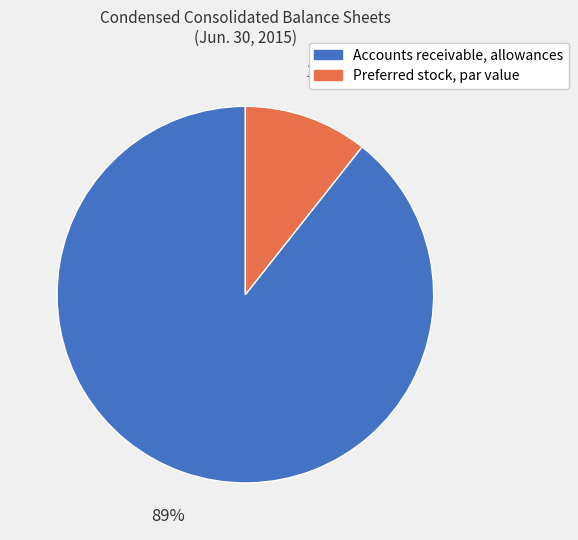

Which category has the biggest portion of the pie?

Accounts receivable, allowances